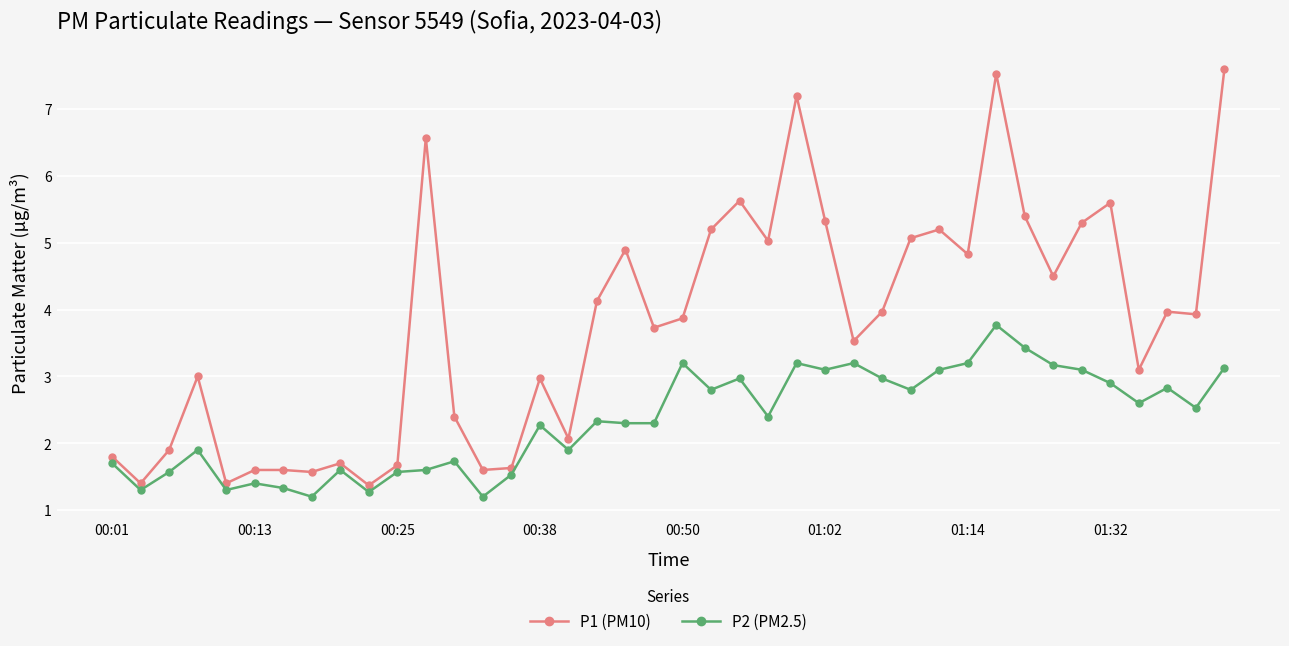

Which series has the largest total across all categories?

P1 (PM10)